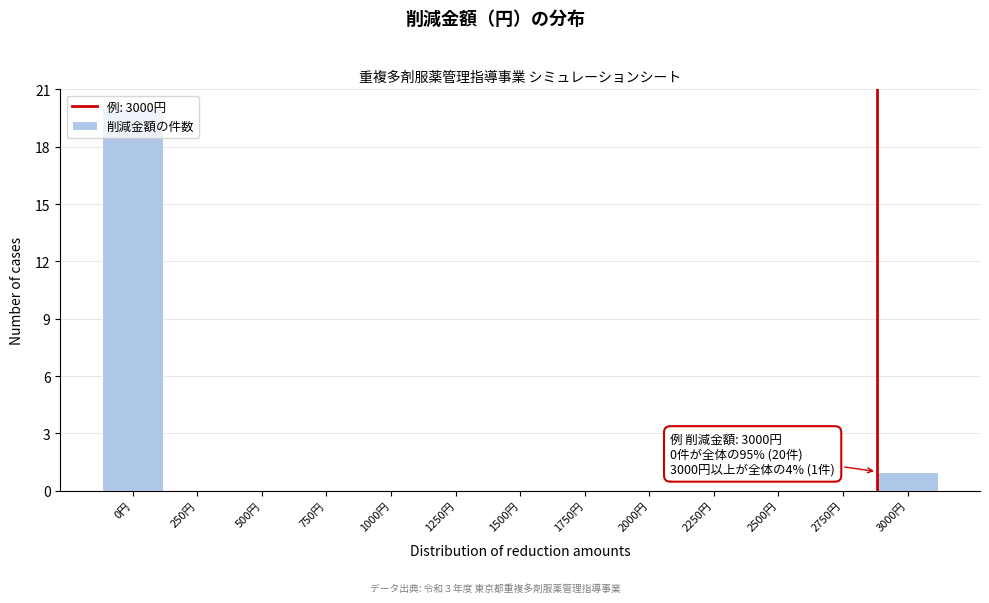

At which category does the chart reach its peak across all series?

0円